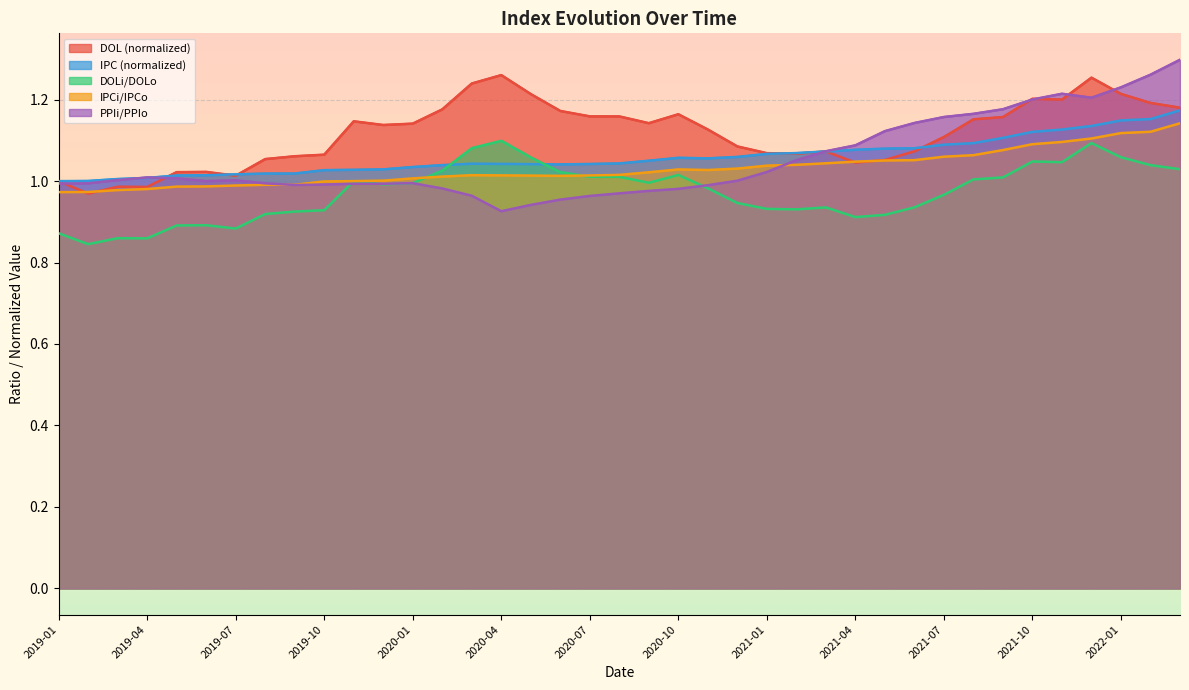

At 2021-03, list the series in order from smallest to largest.

DOLi/DOLo, IPCi/IPCo, DOL, IPC, PPIi/PPIo